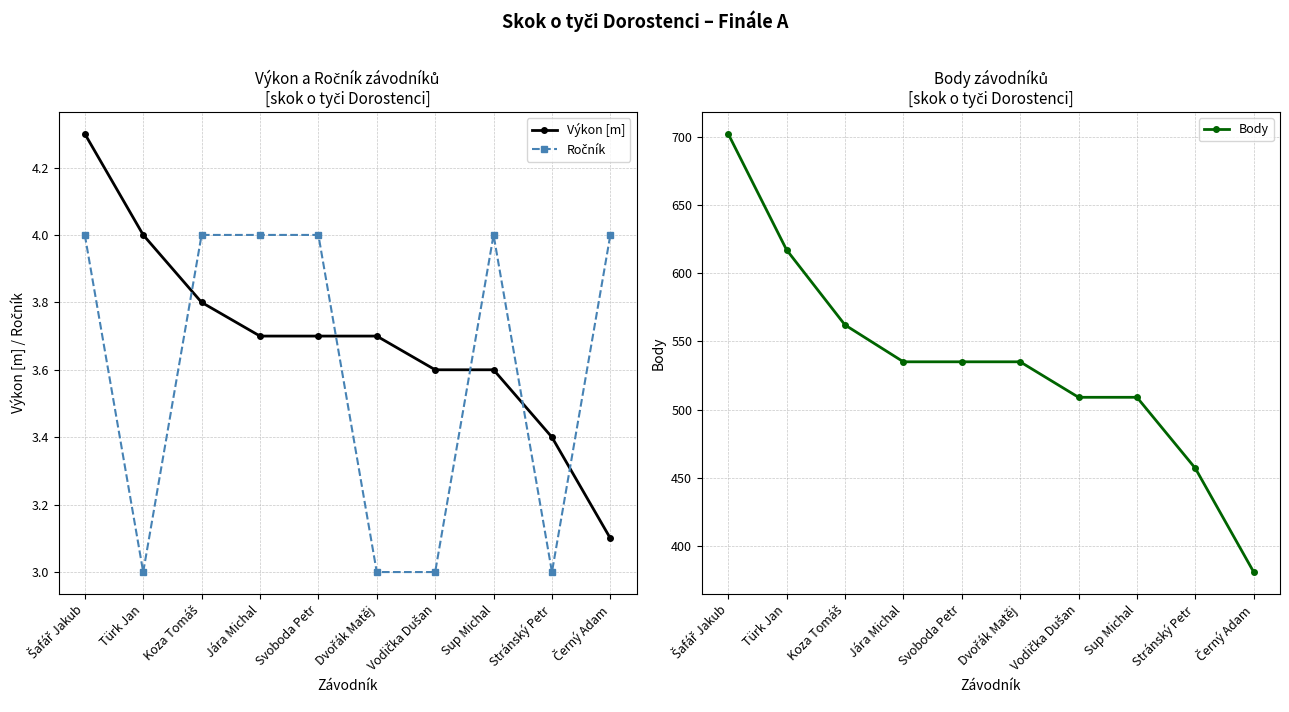

What is the difference between the maximum and second lowest values in the Ročník series?

1.0